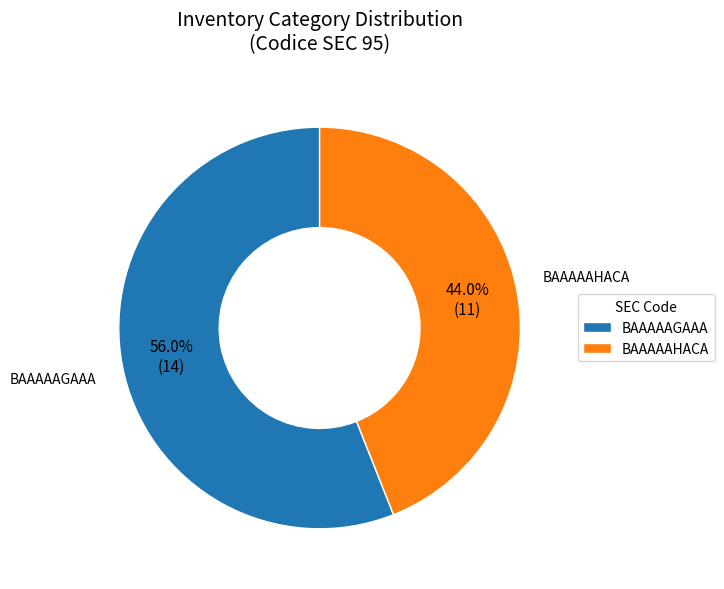

Do BAAAAAHACA and BAAAAAGAAA together represent more than half of the pie?

Yes